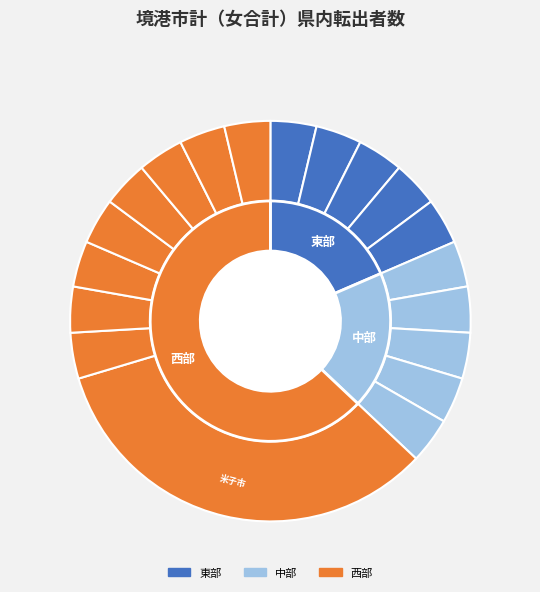

How many segments does this pie chart have?

19